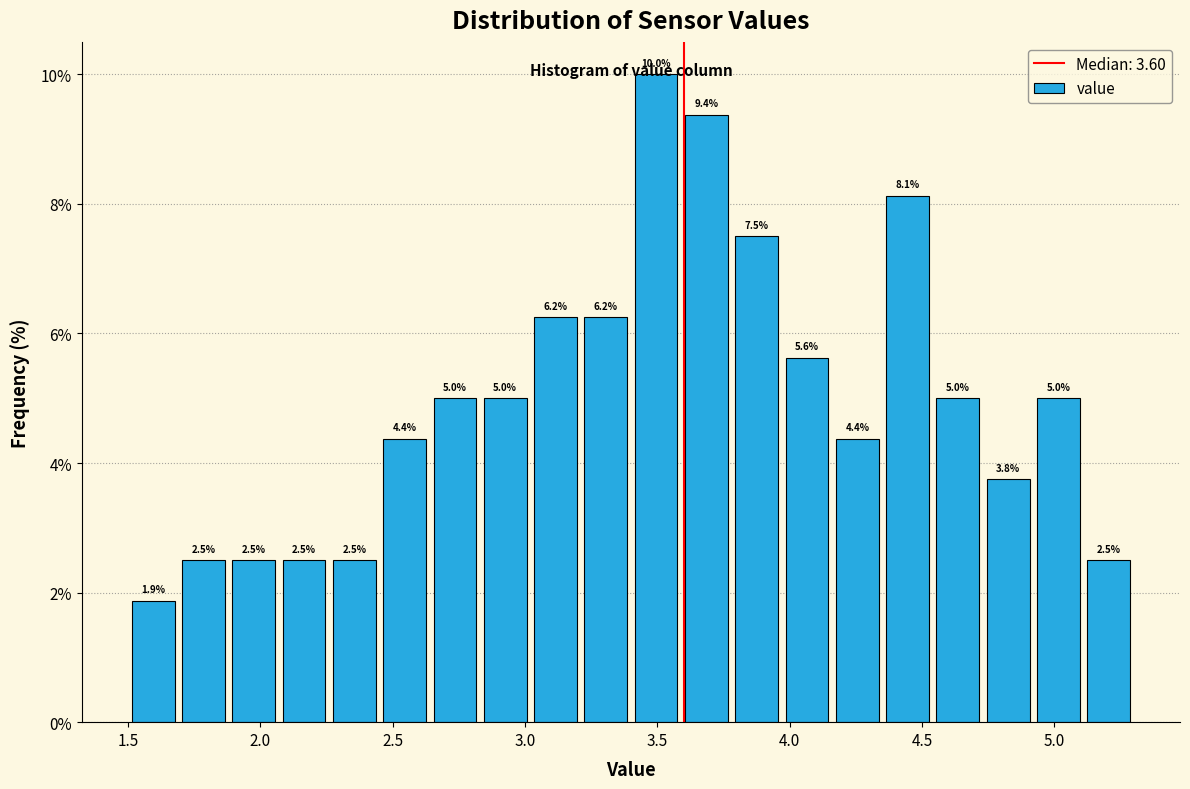

Read against the x-axis, roughly where is the centre of the tallest bar?

3.50